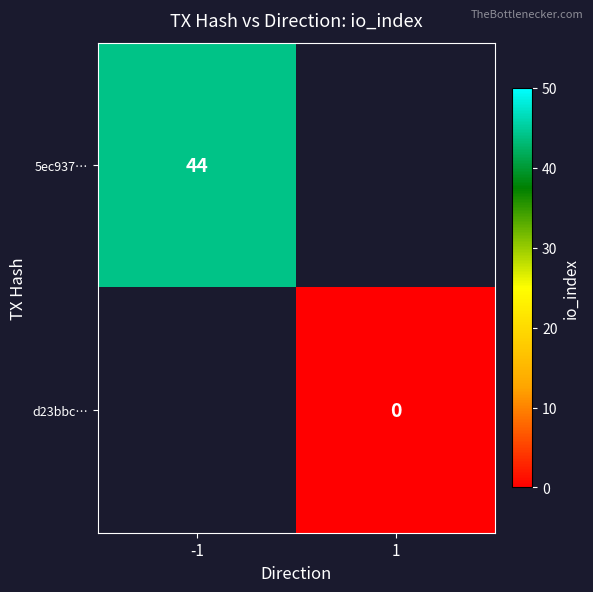

The value of 5ec937… at -1 is 20. True or false?

False